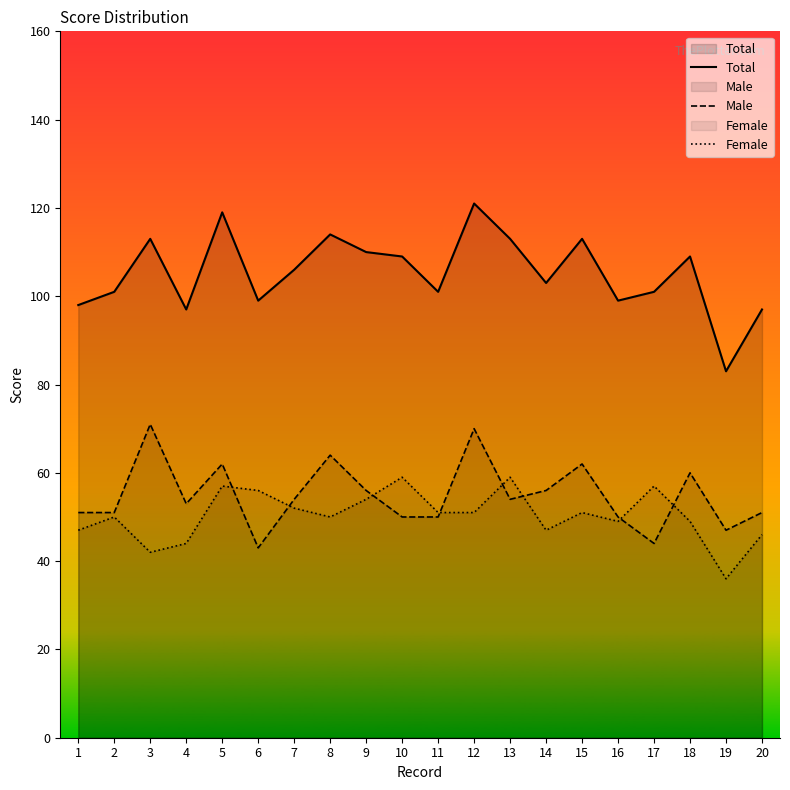

Reading right to left, list all the values displayed in this chart.

Total: 97	83	109	101	99	113	103	113	121	101	109	110	114	106	99	119	97	113	101	98
Male: 51	47	60	44	50	62	56	54	70	50	50	56	64	54	43	62	53	71	51	51
Female: 46	36	49	57	49	51	47	59	51	51	59	54	50	52	56	57	44	42	50	47